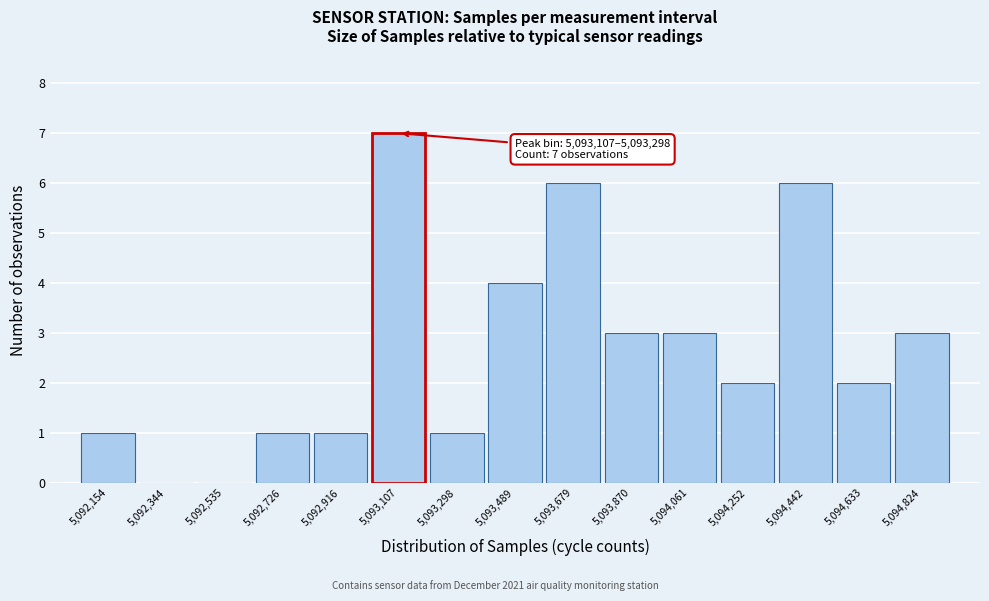

Reading left to right, extract all data points from this chart.

5,092,154=1	5,092,344=0	5,092,535=0	5,092,726=1	5,092,916=1	5,093,107=7	5,093,298=1	5,093,489=4	5,093,679=6	5,093,870=3	5,094,061=3	5,094,252=2	5,094,442=6	5,094,633=2	5,094,824=3